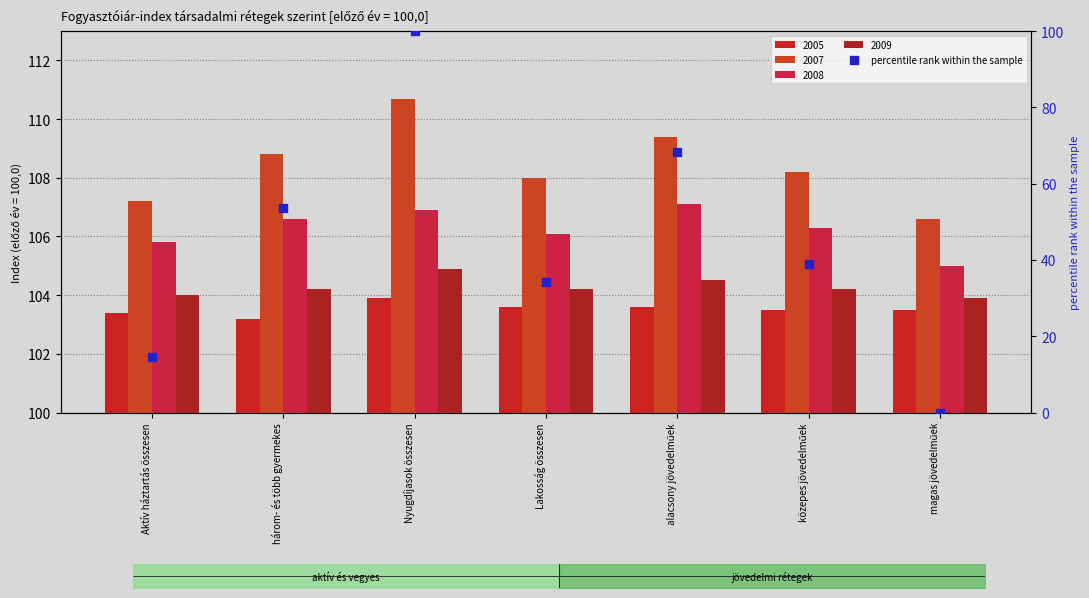

Which has a higher value, alacsony jövedelműek or Aktív háztartás összesen?

alacsony jövedelműek